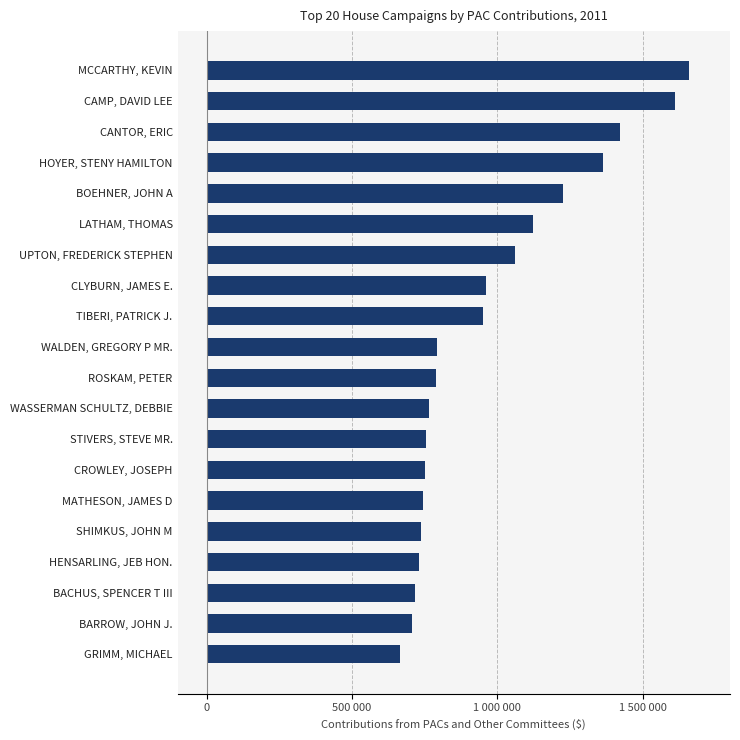

What is the sum of all values?

19526811.8